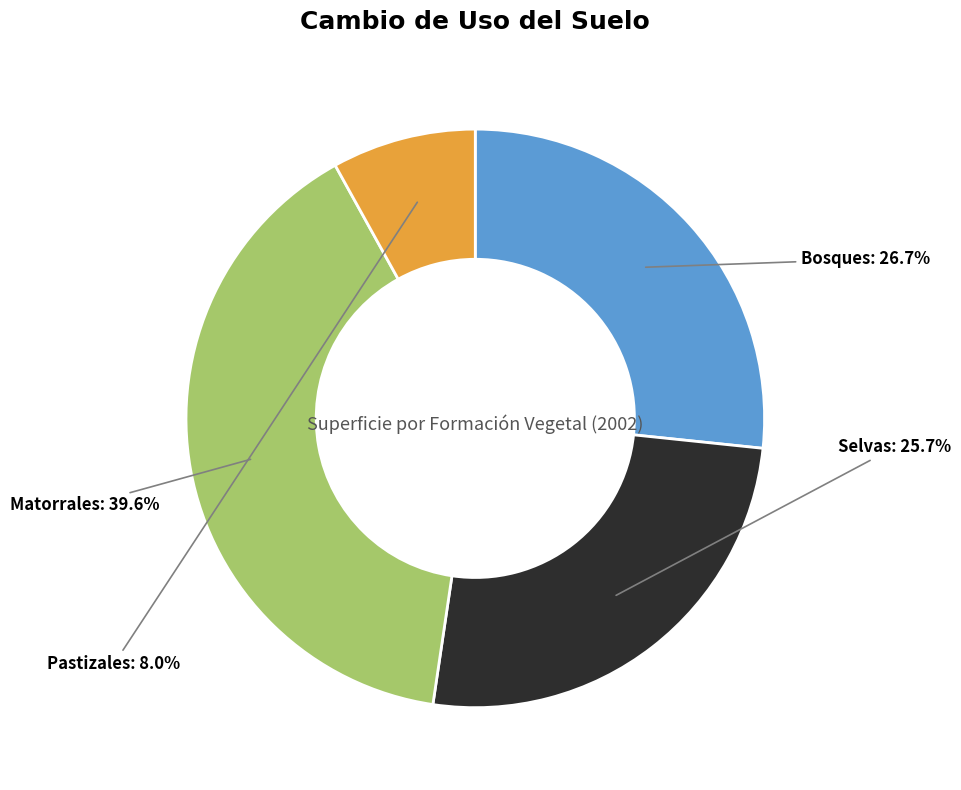

Count the number of slices in the pie.

4